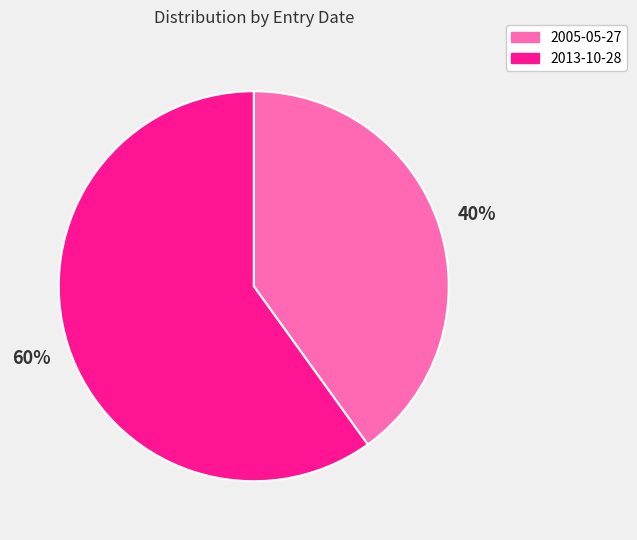

What is the largest slice in the pie chart?

2013-10-28